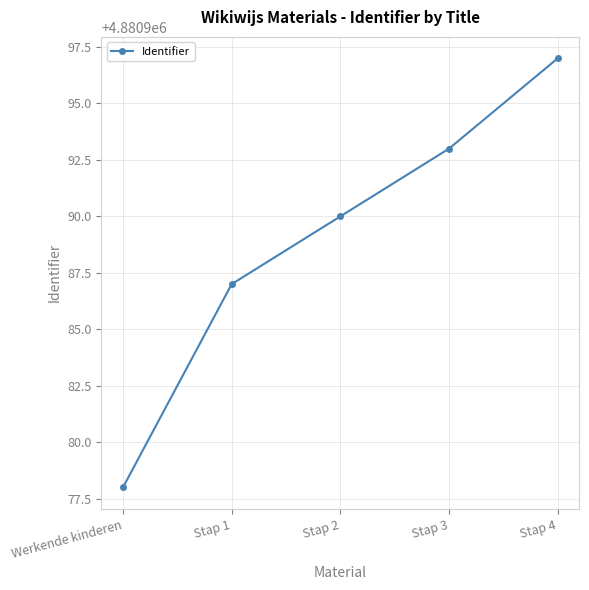

How many lines are shown in the chart?

1